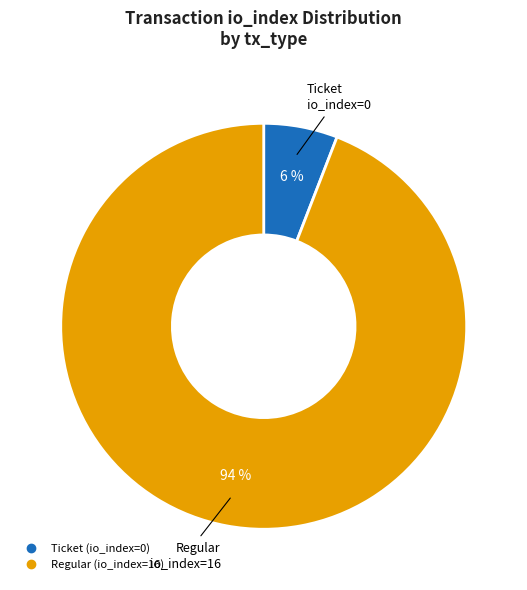

Which slice represents more than half of the pie?

Regular (io_index=16)